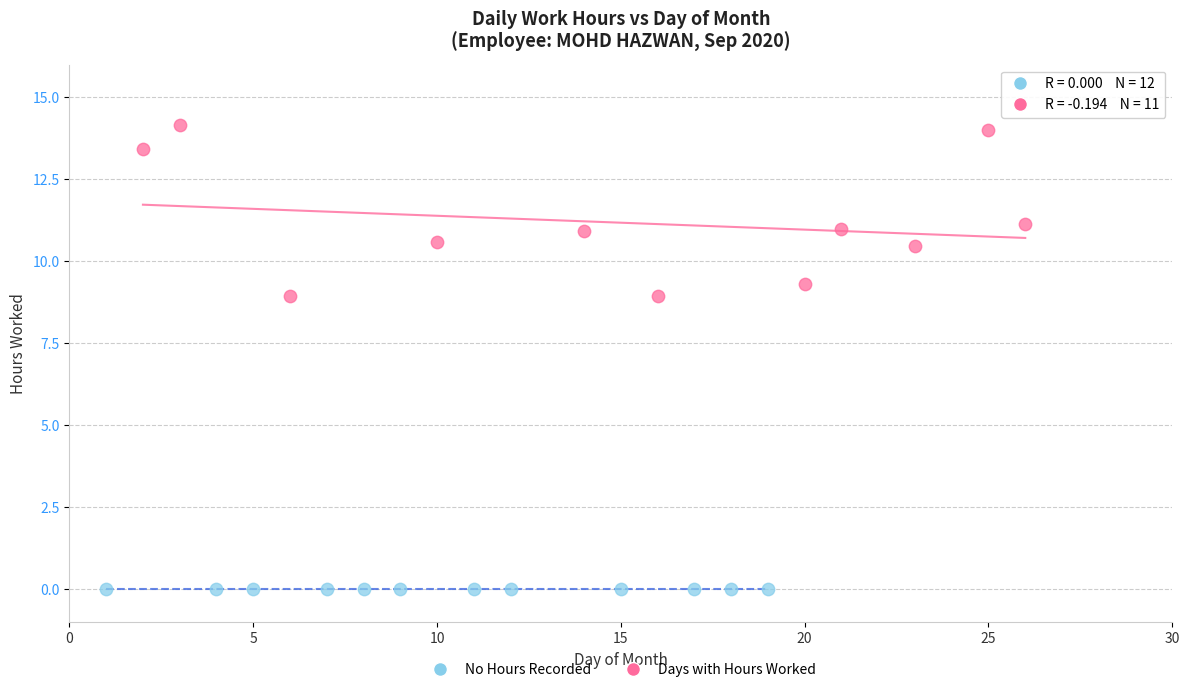

Which series reaches the minimum Y coordinate?

No Hours Recorded